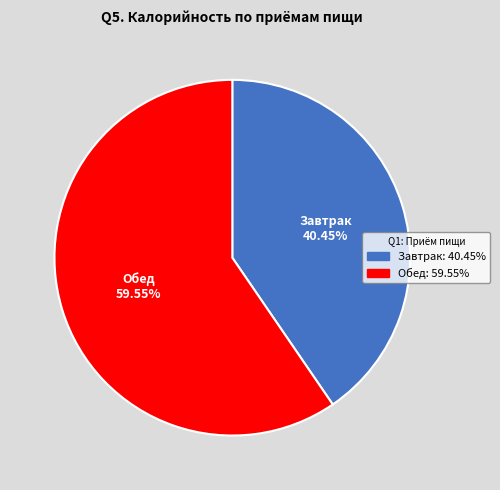

What percentage is the Завтрак slice, to the nearest percent?

40%